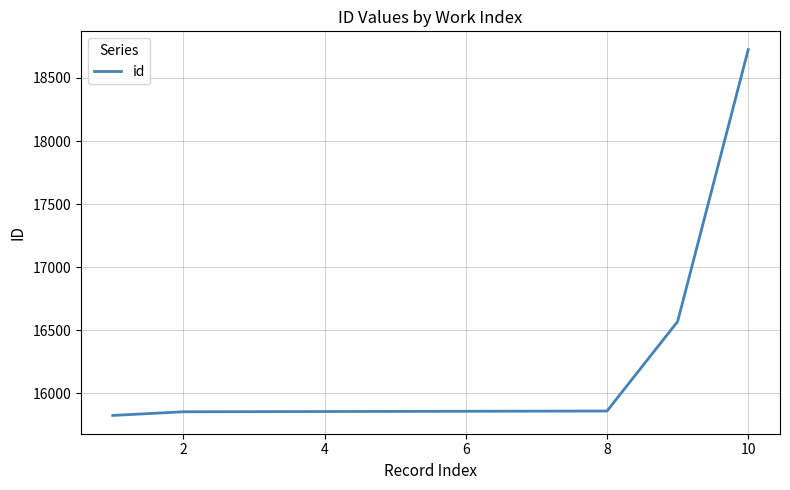

Does the chart have visible grid lines?

Yes